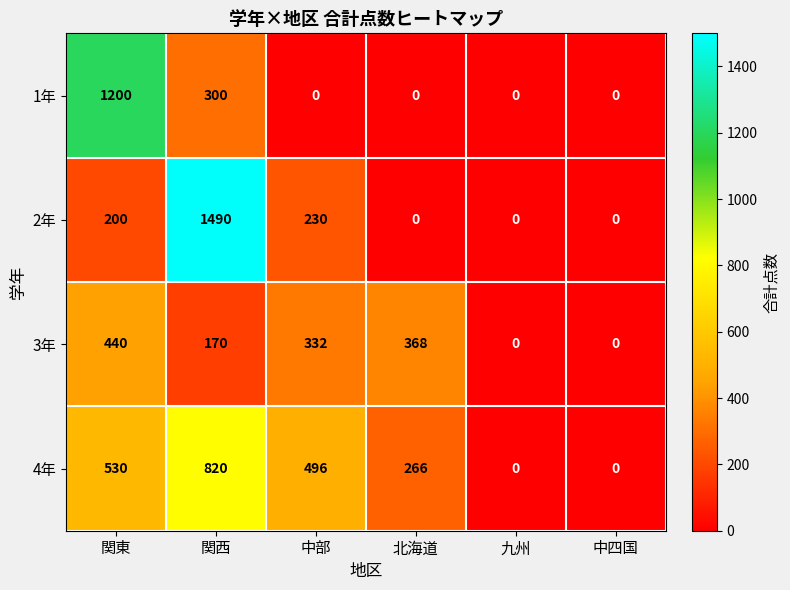

Reading right to left, extract all data points from this chart.

1年: 中四国=0	九州=0	北海道=0	中部=0	関西=300	関東=1200
2年: 中四国=0	九州=0	北海道=0	中部=230	関西=1490	関東=200
3年: 中四国=0	九州=0	北海道=368	中部=332	関西=170	関東=440
4年: 中四国=0	九州=0	北海道=266	中部=496	関西=820	関東=530